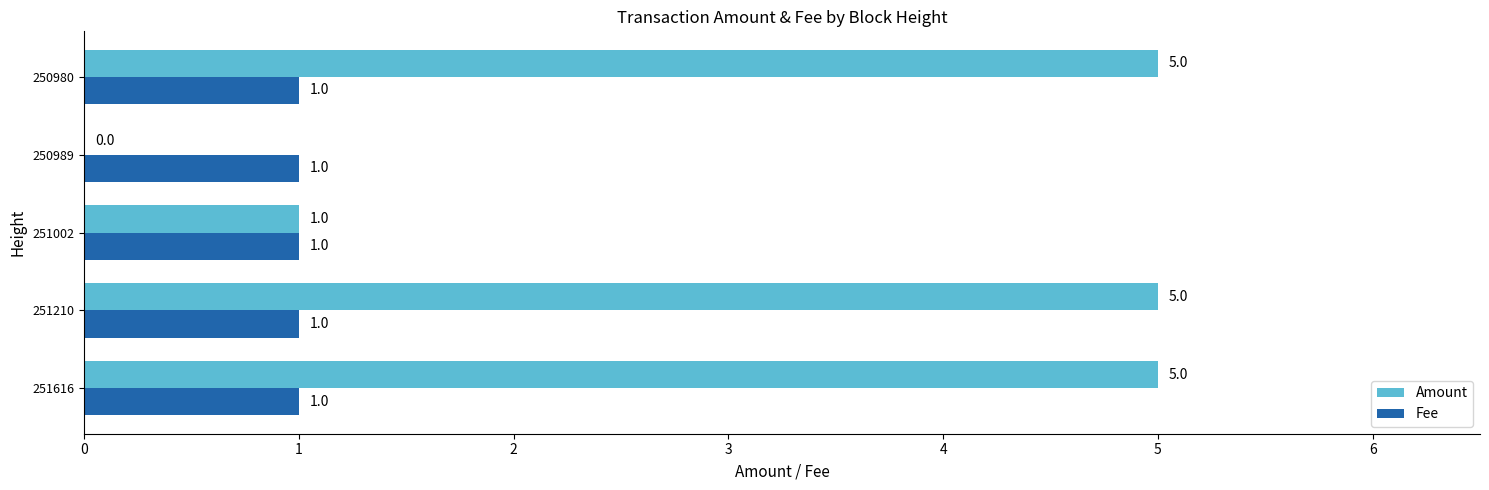

What is the total value across all series at 251616?

6